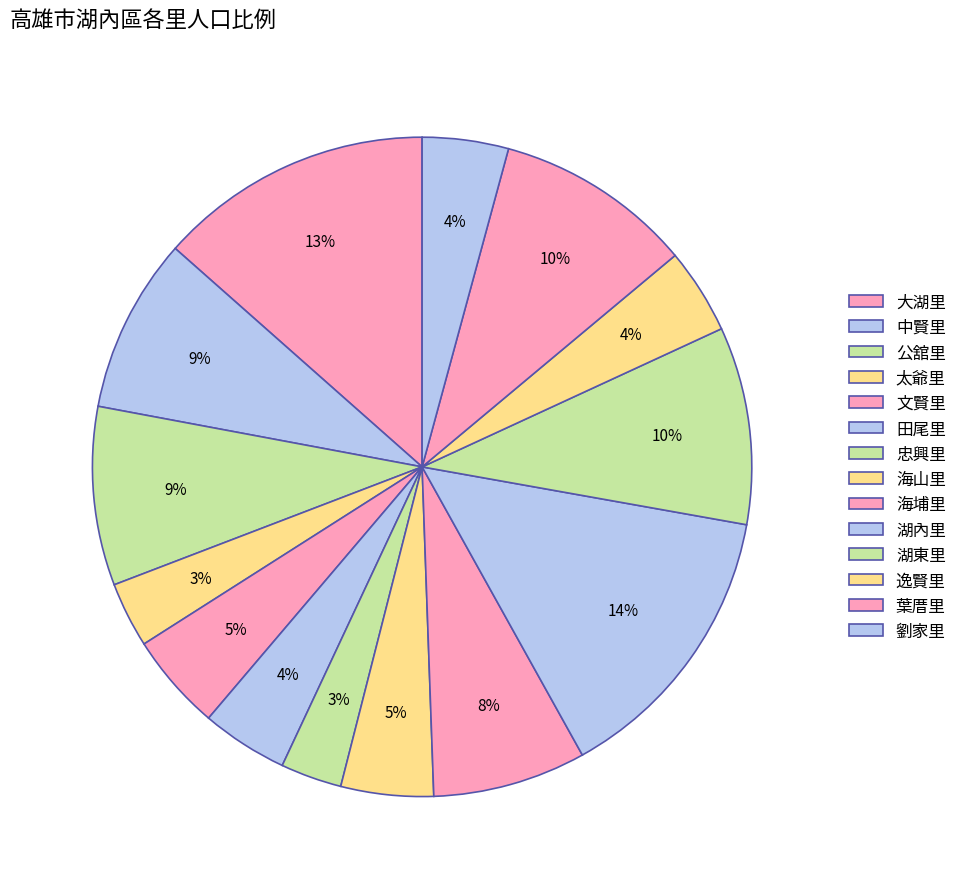

What is the change in value from 田尾里 to 忠興里?

-360